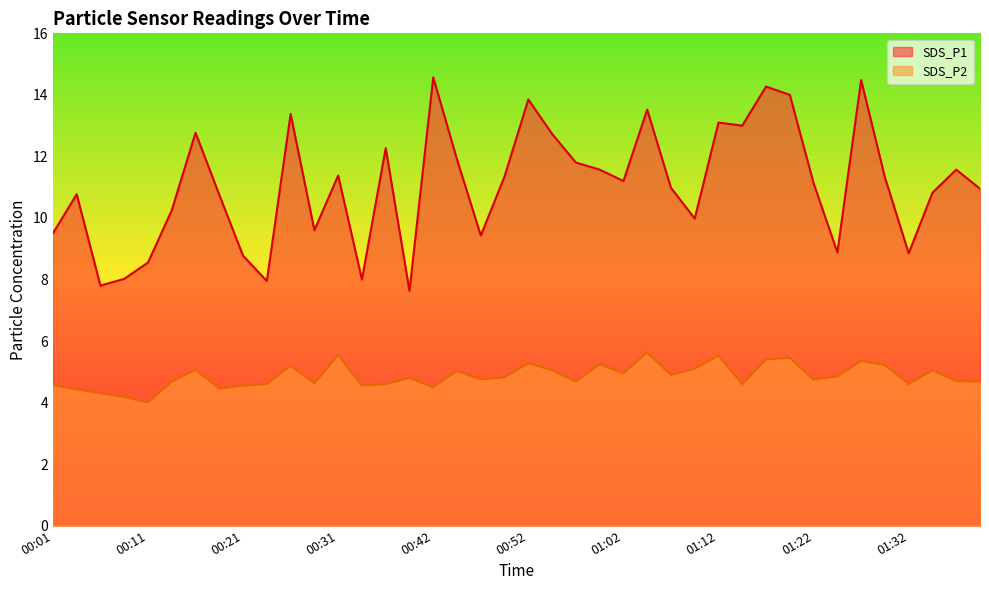

What is the minimum value for SDS_P1?

7.6